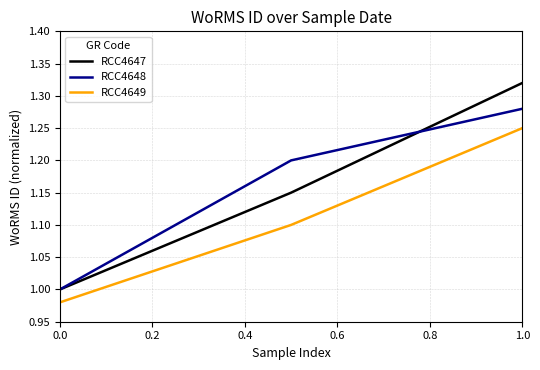

Rank the series by their maximum value, from lowest to highest.

RCC4649, RCC4648, RCC4647